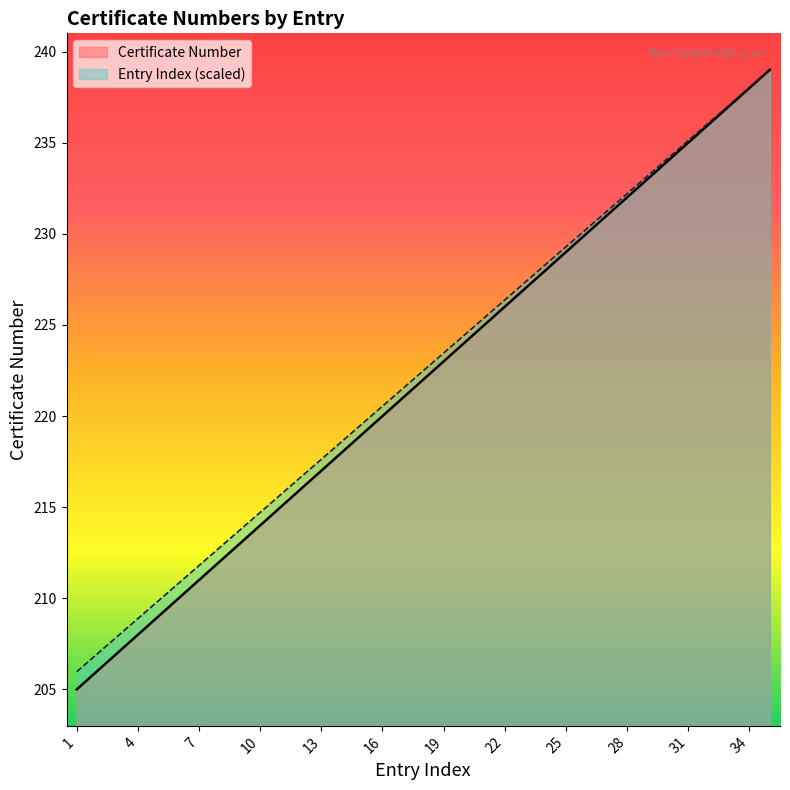

At which category does the chart reach its minimum across all series?

1